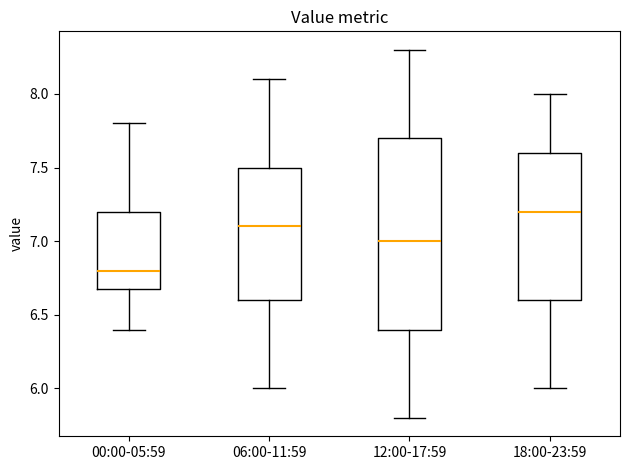

Reading left to right, read every box against the y-axis: the position of its median line, the range the box covers, and the ends of its whiskers. The values are not printed on the chart, so give them approximately, as read against the axis.

00:00-05:59: median 6.8, box 6.7 to 7.2, whiskers 6.4 to 7.8
06:00-11:59: median 7.1, box 6.6 to 7.5, whiskers 6.0 to 8.1
12:00-17:59: median 7.0, box 6.4 to 7.7, whiskers 5.8 to 8.3
18:00-23:59: median 7.2, box 6.6 to 7.6, whiskers 6.0 to 8.0